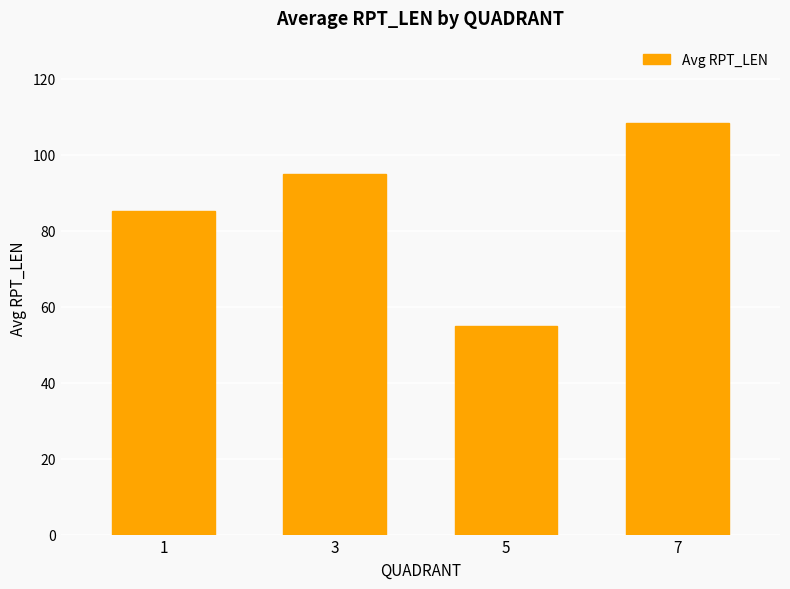

How many series are shown in this chart?

1